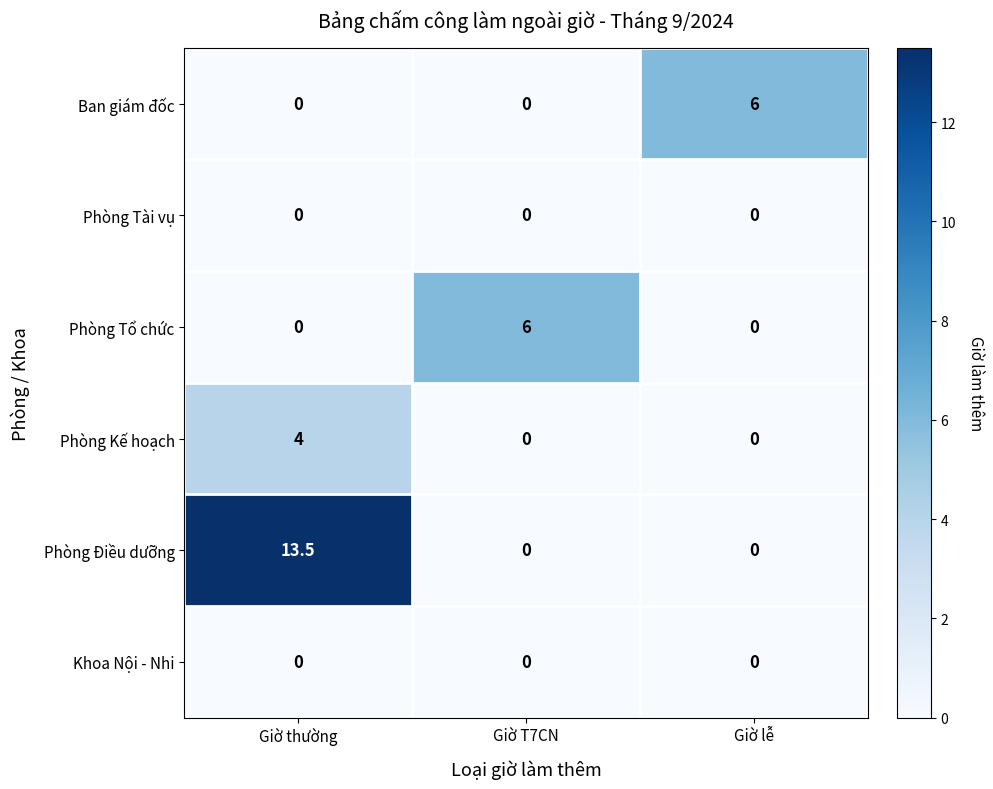

Between Giờ thường and Giờ lễ, which series saw the biggest shift?

Phòng Điều dưỡng